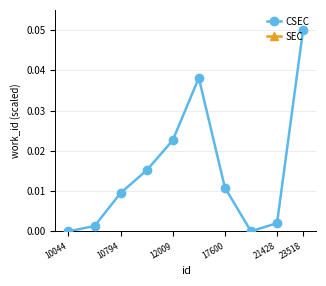

What is the difference between the maximum and minimum values in the CSEC series?

0.1